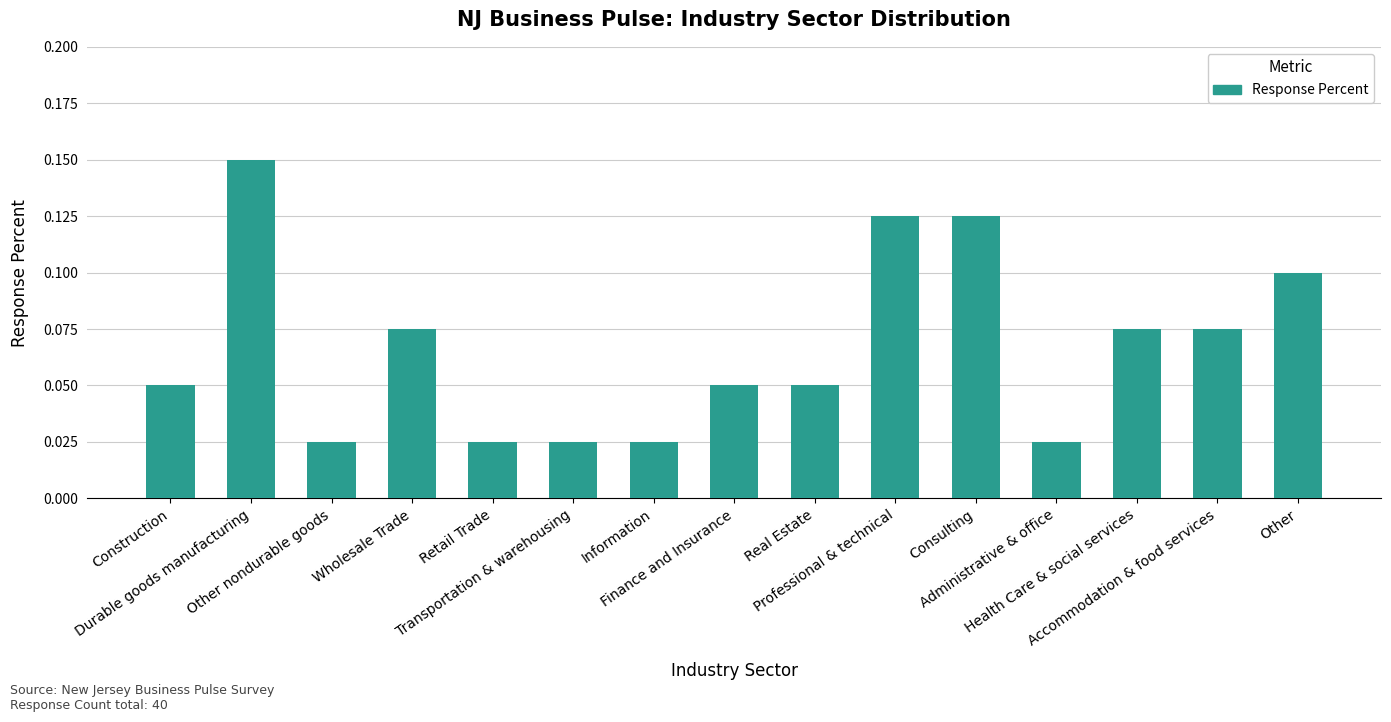

Count the values in the range 0 to 1.

15